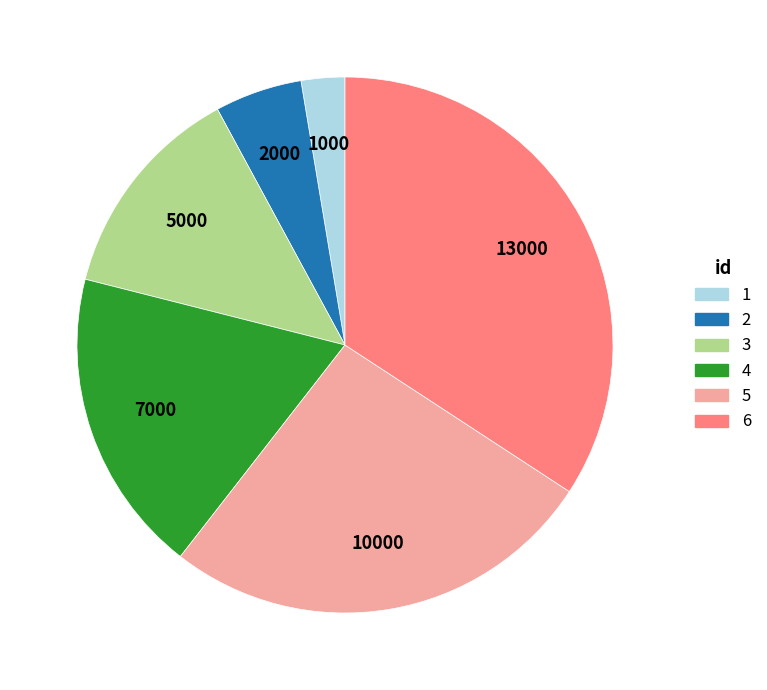

Approximately how many times larger is the value at 6 compared to 5?

1.3